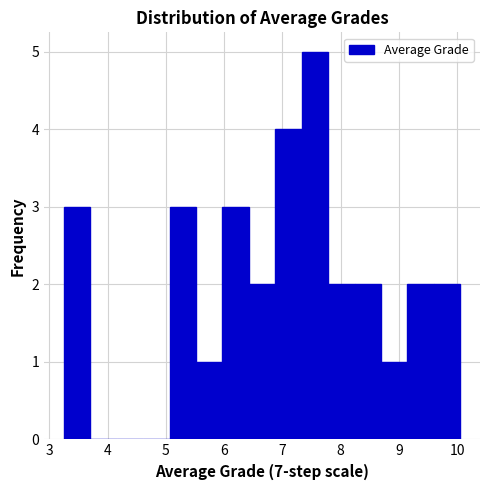

Reading left to right, list every bar in this chart as the range it spans on the x-axis followed by its height. Neither the bar edges nor the heights are printed on the chart, so give them approximately, as read against the axes.

3.3 to 3.7: 3
3.7 to 4.2: 0
4.2 to 4.6: 0
4.6 to 5.1: 0
5.1 to 5.5: 3
5.5 to 6.0: 1
6.0 to 6.4: 3
6.4 to 6.9: 2
6.9 to 7.3: 4
7.3 to 7.8: 5
7.8 to 8.2: 2
8.2 to 8.7: 2
8.7 to 9.1: 1
9.1 to 9.6: 2
9.6 to 10.1: 2